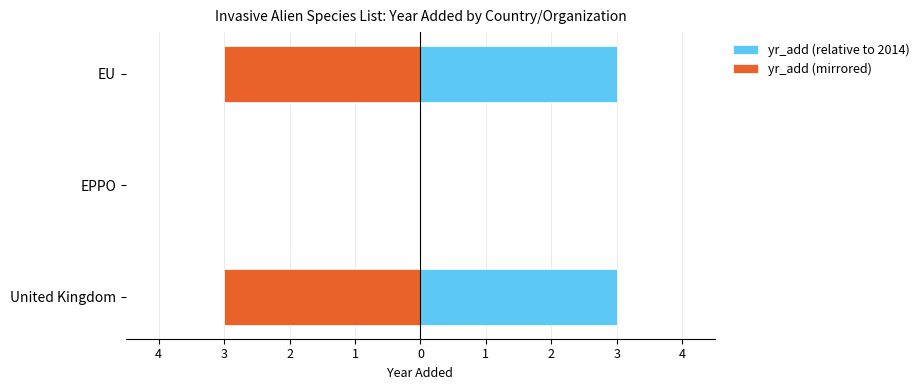

List the series in order of their peak value, highest first.

yr_add (relative to 2014), yr_add (mirrored)